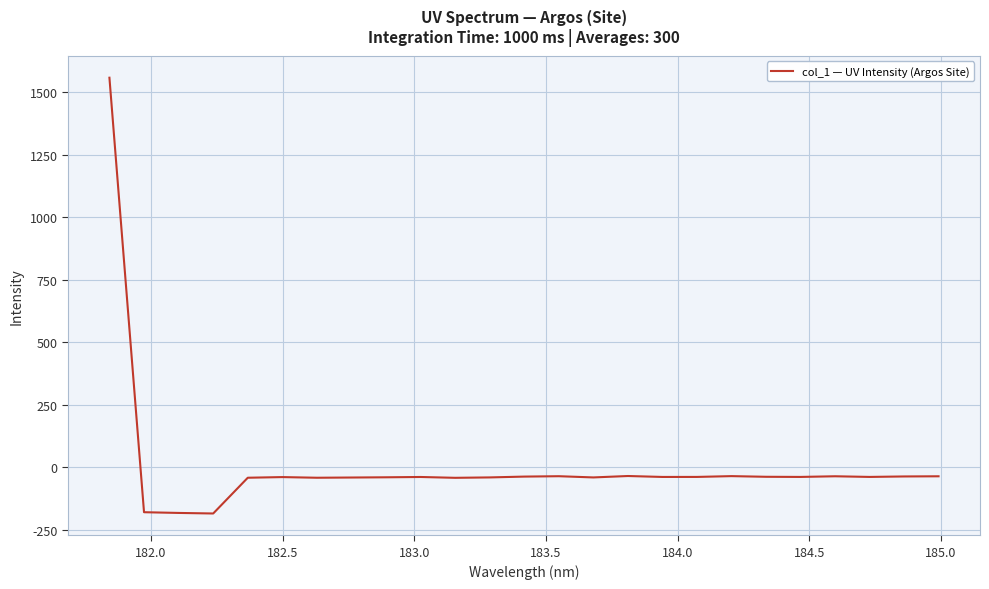

What is the smallest value displayed?

-185.8